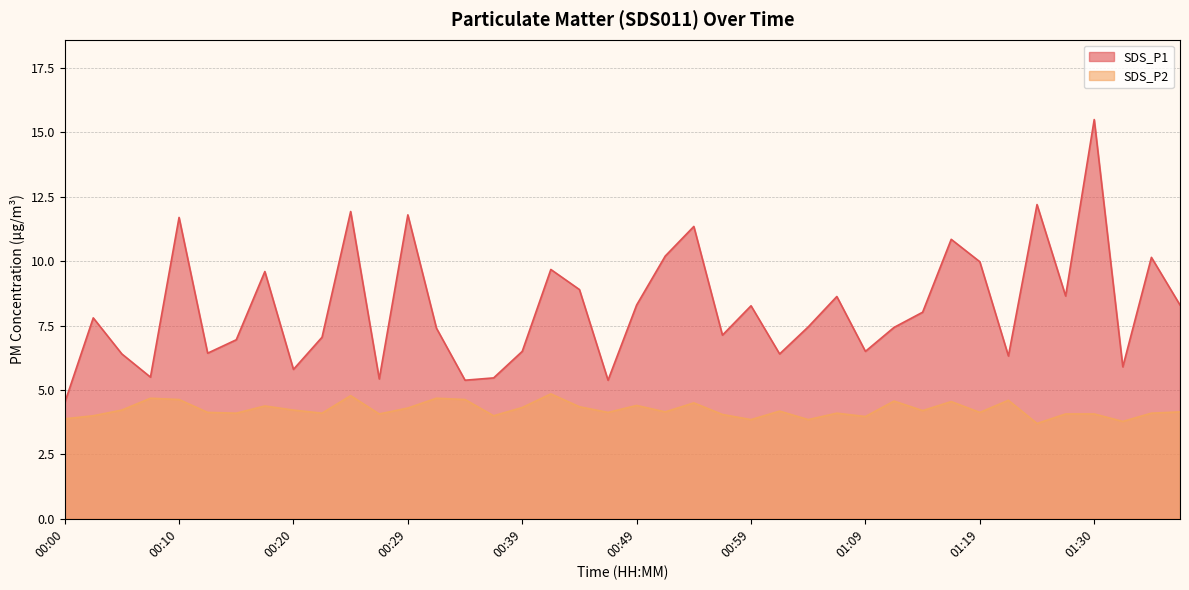

At how many categories does at least one series exceed 13?

1